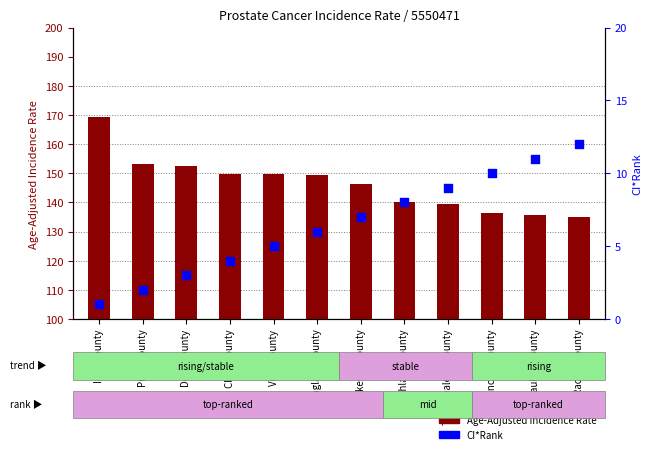

At which category is the sum across all series the highest?

Iron County